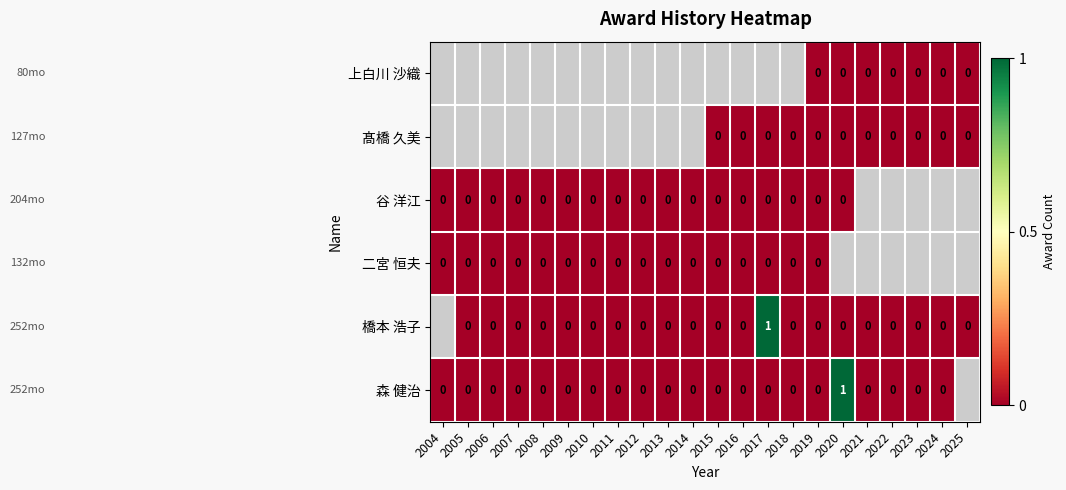

The 森 健治 series shows 0.4 at 2015. True or false?

False